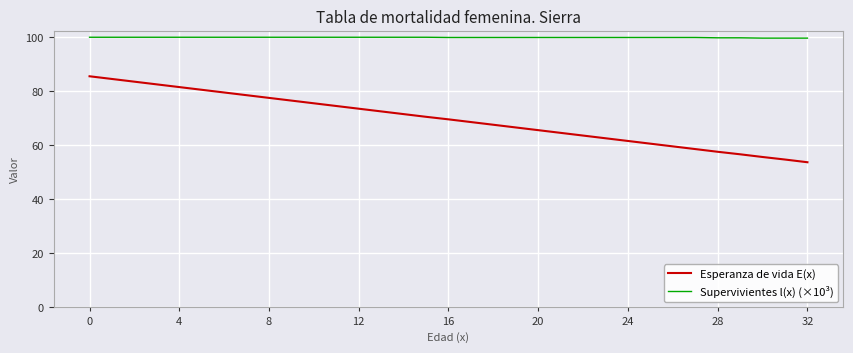

What is the greatest value displayed?

100.0